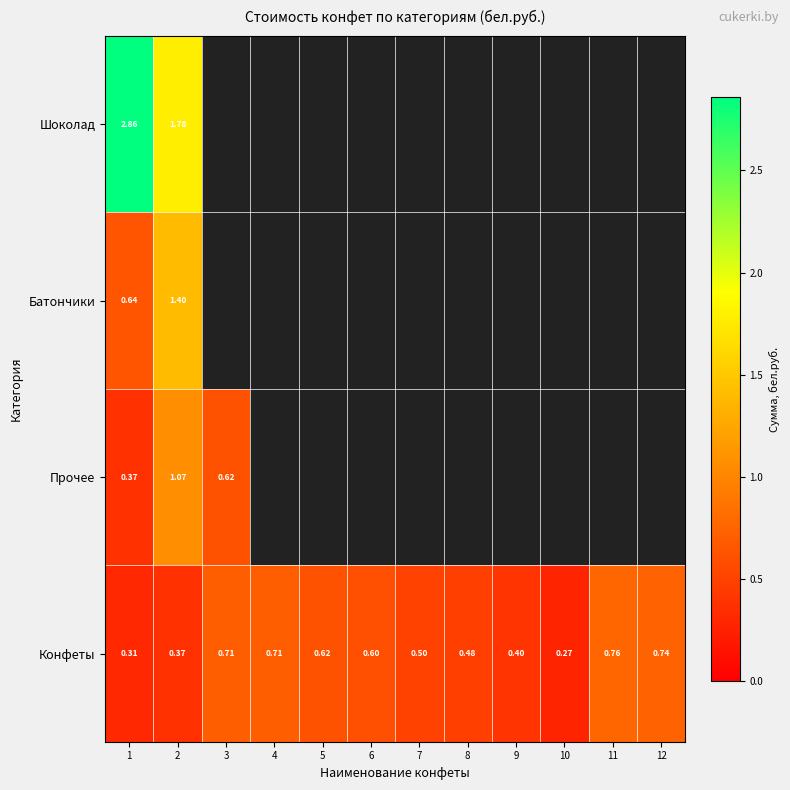

Which category has the lowest value across all series?

10